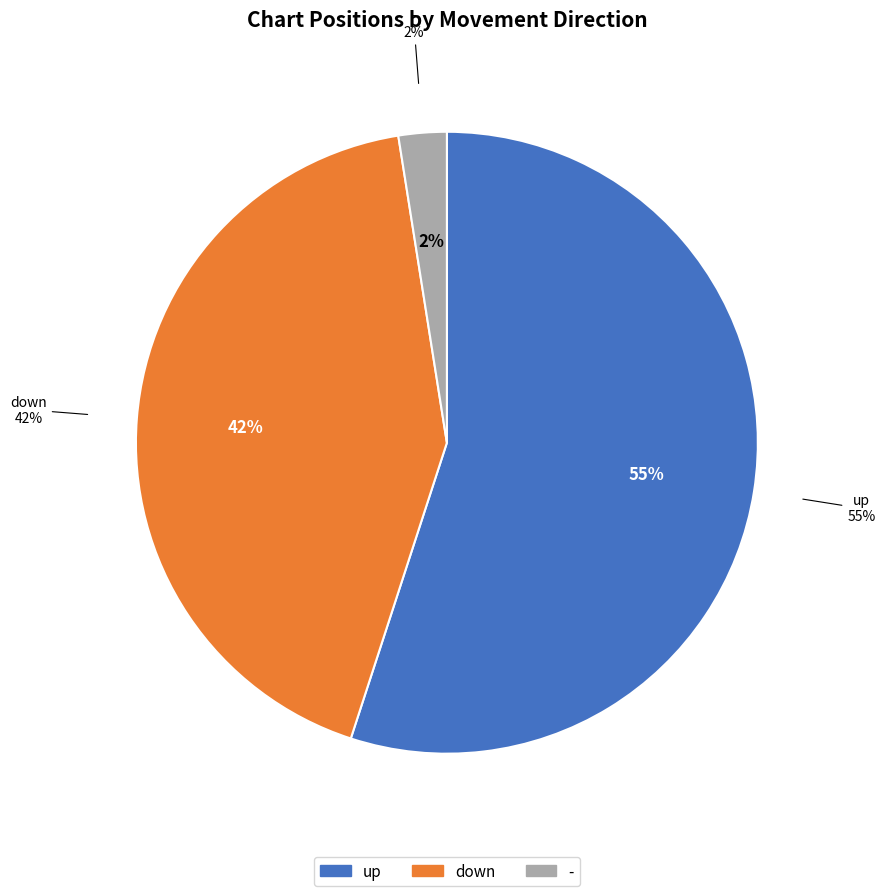

What percentage is the down slice, to the nearest percent?

42%